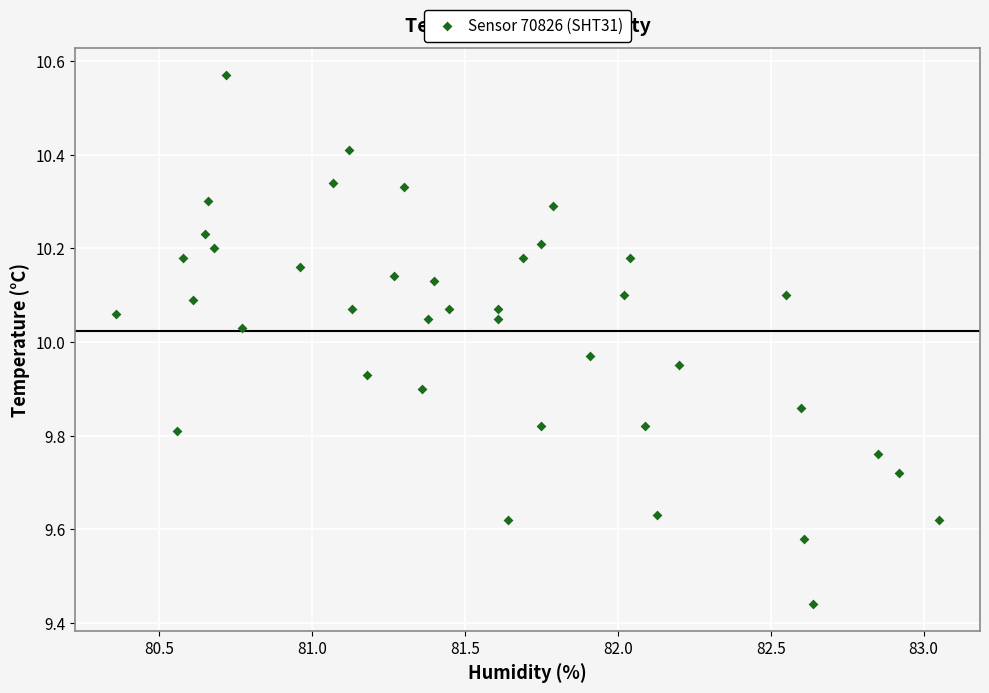

What is the range of X values (max minus min)?

2.7